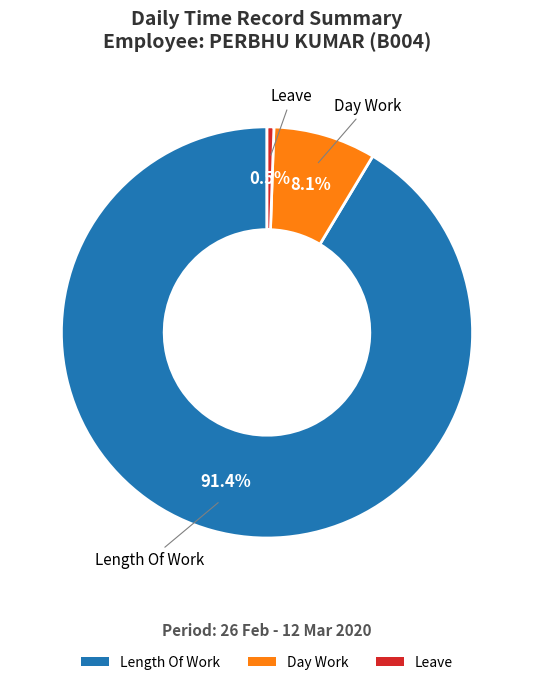

How many slices are in this pie chart?

3